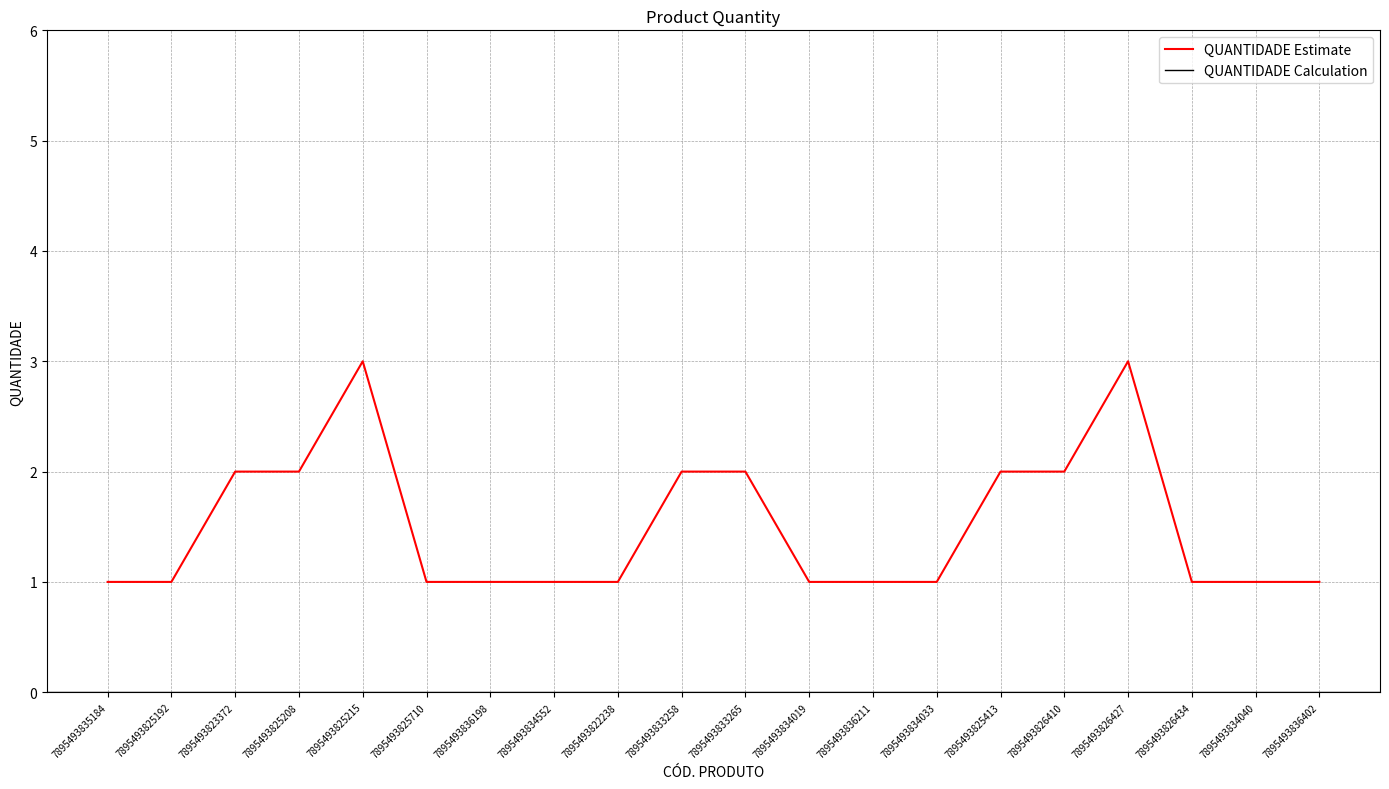

Reading left to right, what are all the values shown in this chart?

1	1	2	2	3	1	1	1	1	2	2	1	1	1	2	2	3	1	1	1